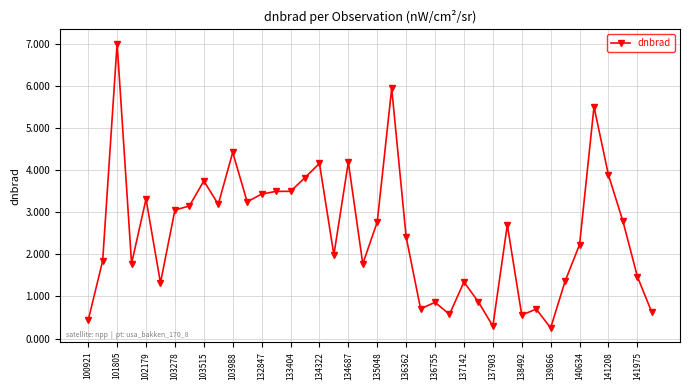

What is the minimum value shown in the chart?

0.3